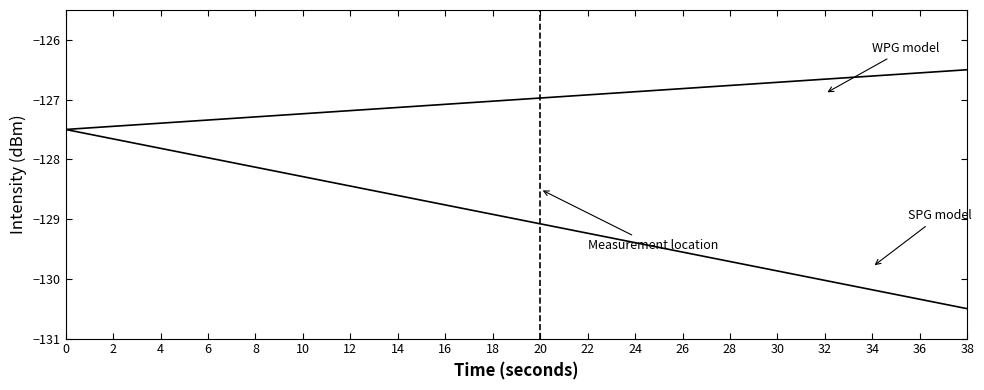

How many lines are shown in the chart?

2